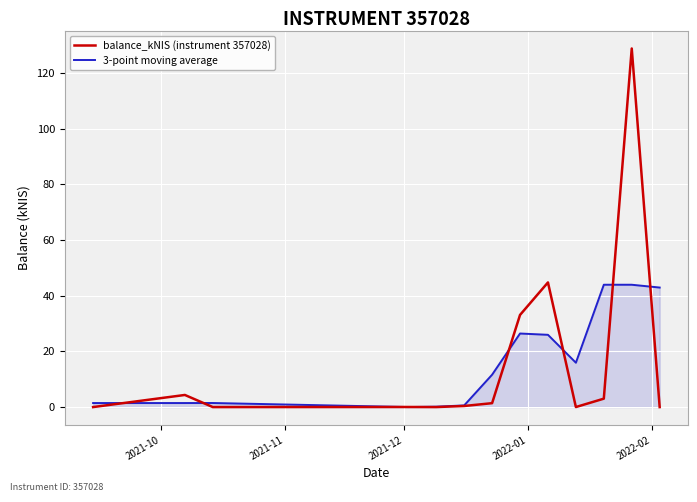

What is the highest value of the balance_kNIS (instrument 357028) series?

128.8